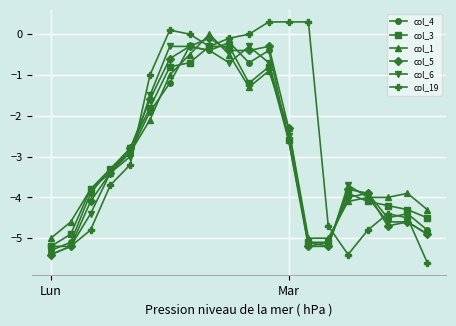

What is the value of the col_4 point at the 1st from the left?

-5.3